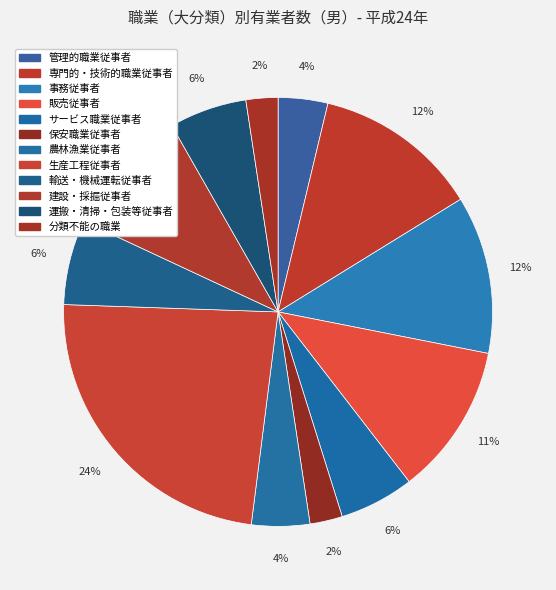

How many segments does this pie chart have?

12